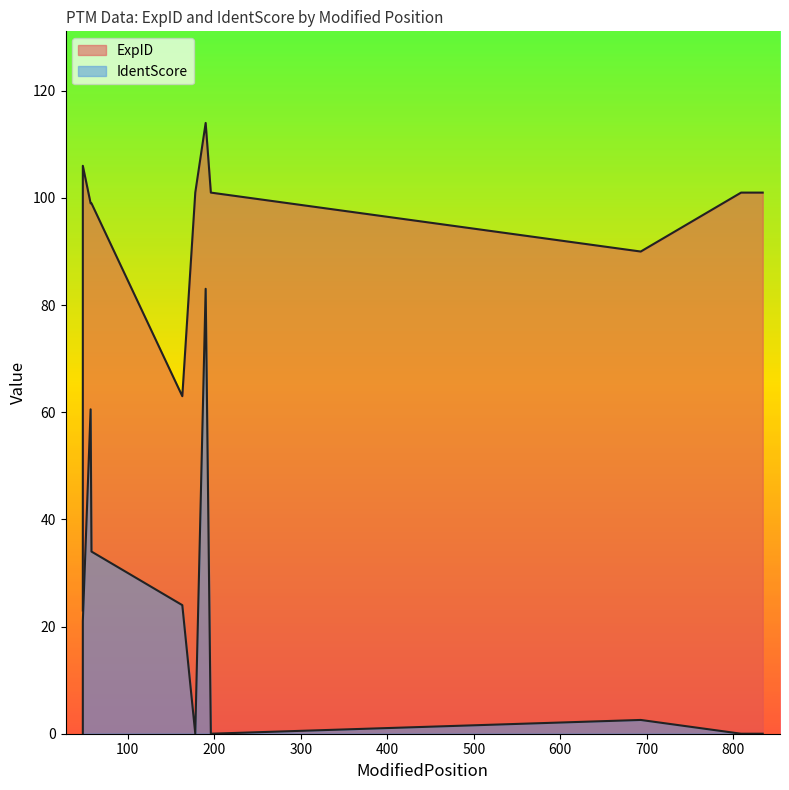

At how many categories does at least one series exceed 61?

10